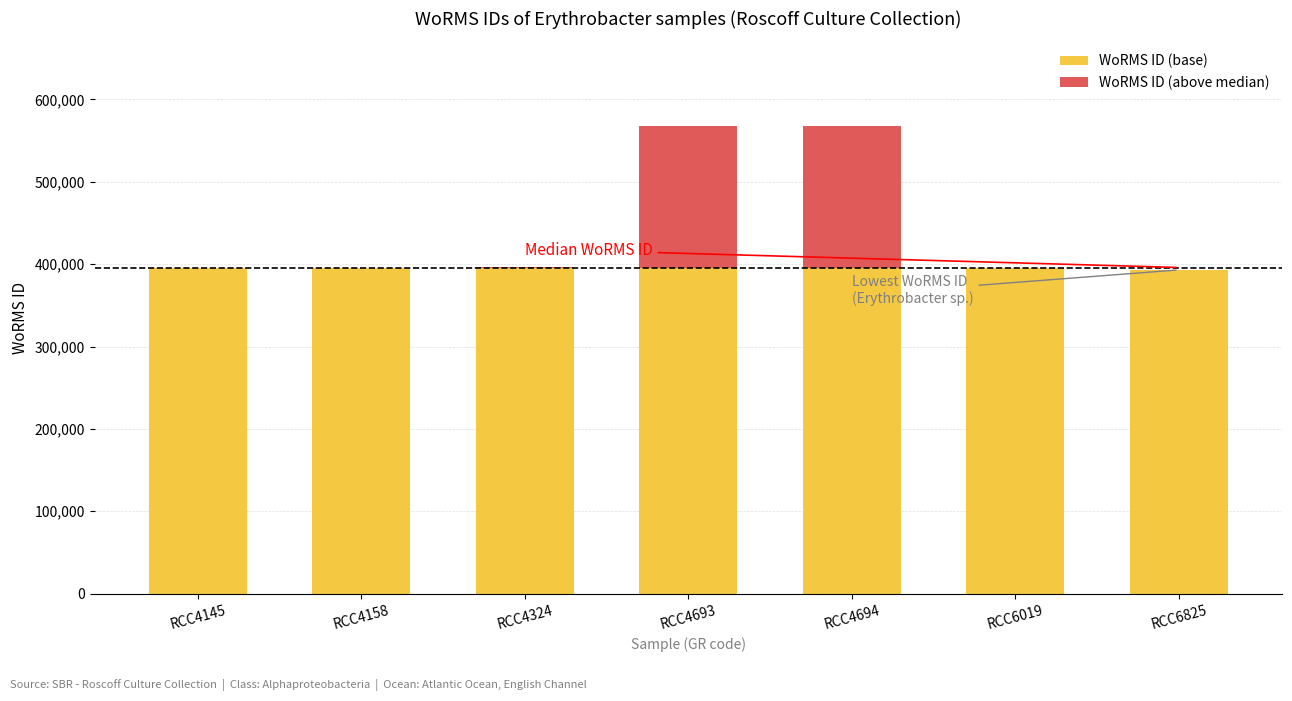

The value of WoRMS ID (base) at RCC4158 is 518672. True or false?

False